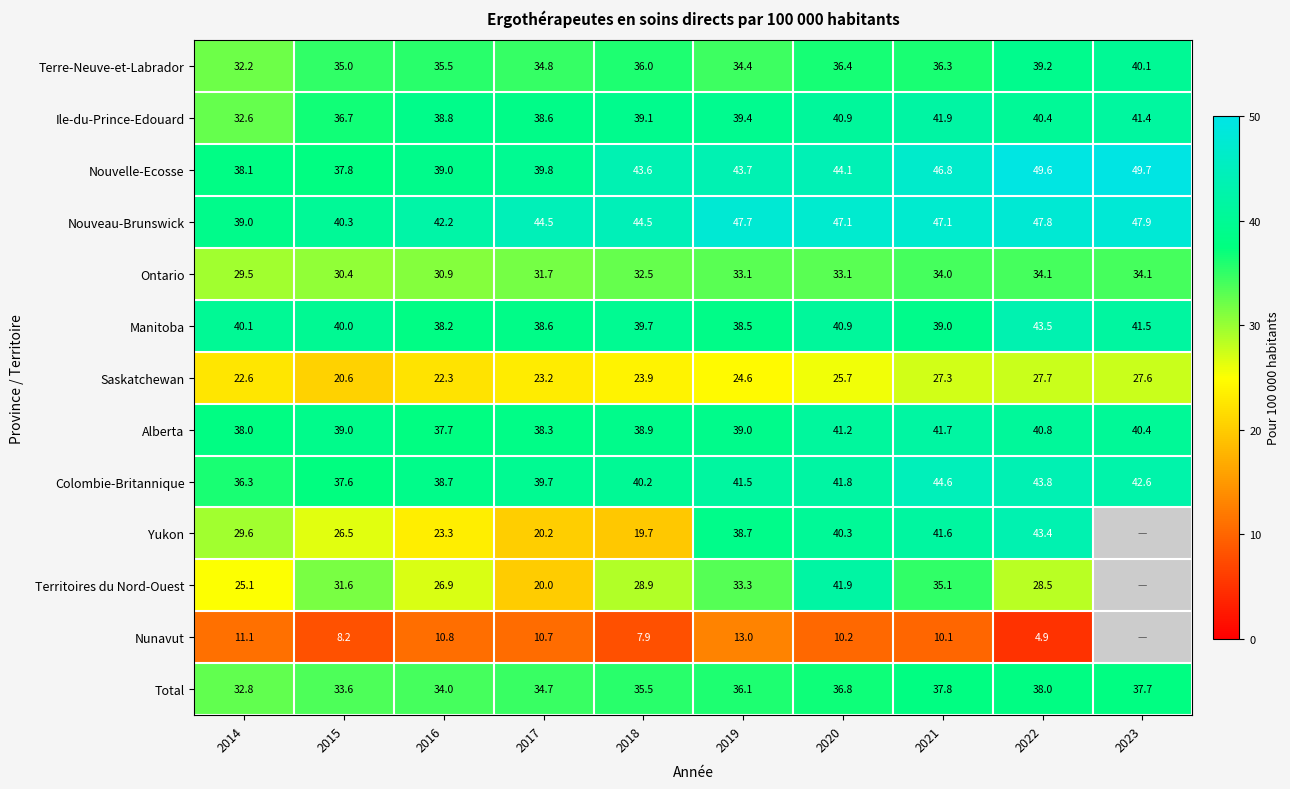

The Ontario series shows 18.5 at 2017. True or false?

False